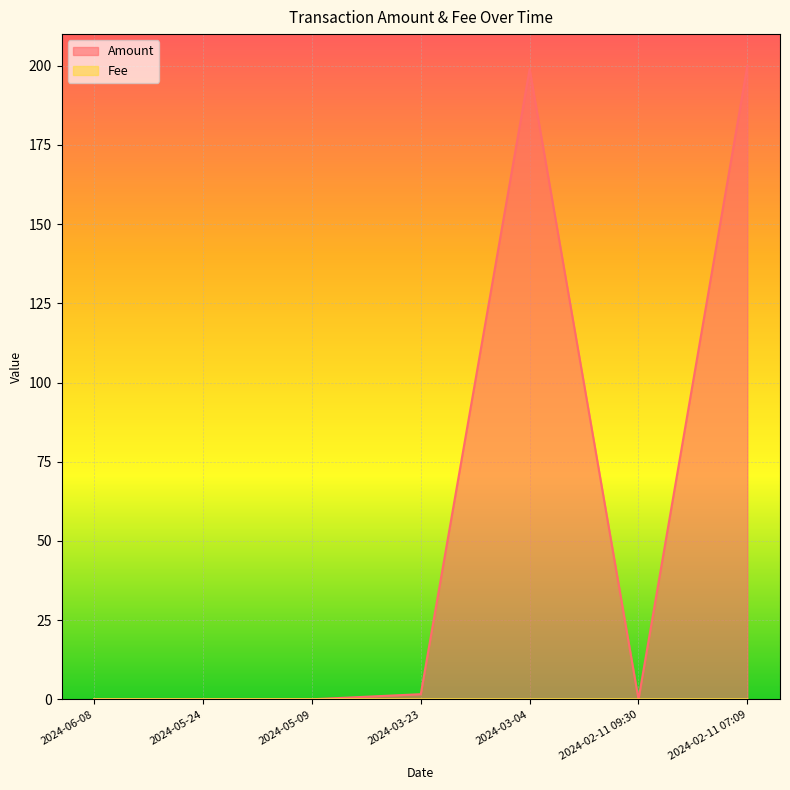

Rank the categories by Amount value from highest to lowest.

2024-02-11 07:09, 2024-03-04, 2024-03-23, 2024-05-09, 2024-06-08, 2024-05-24, 2024-02-11 09:30